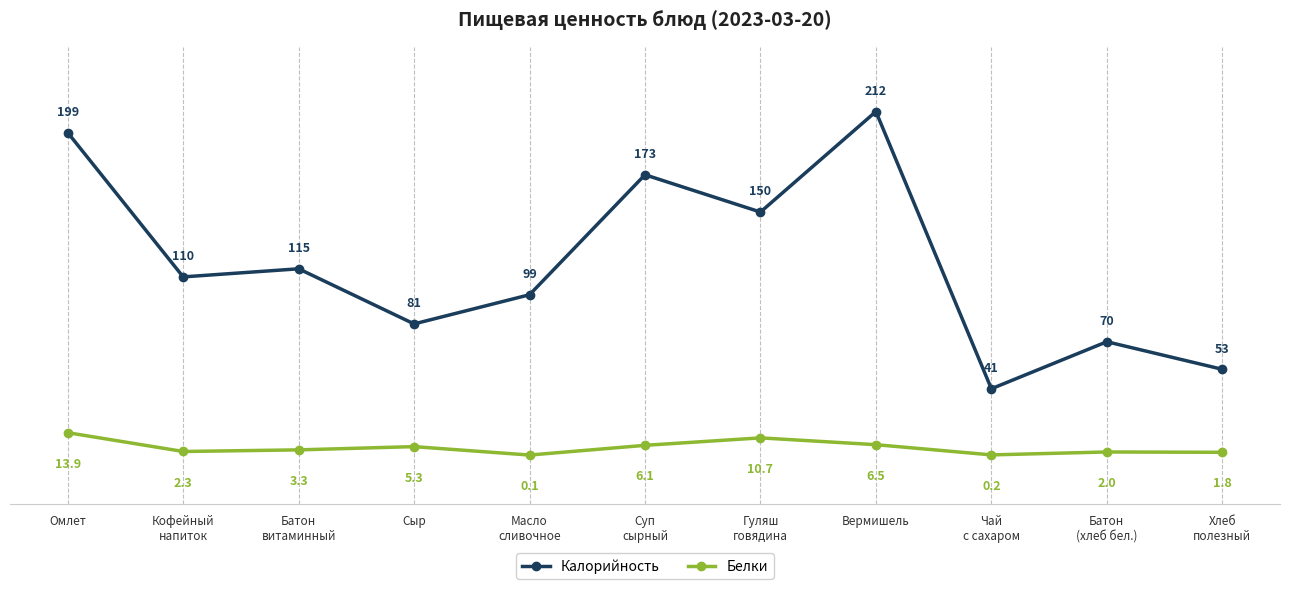

What is the average value of the Калорийность series?

118.5